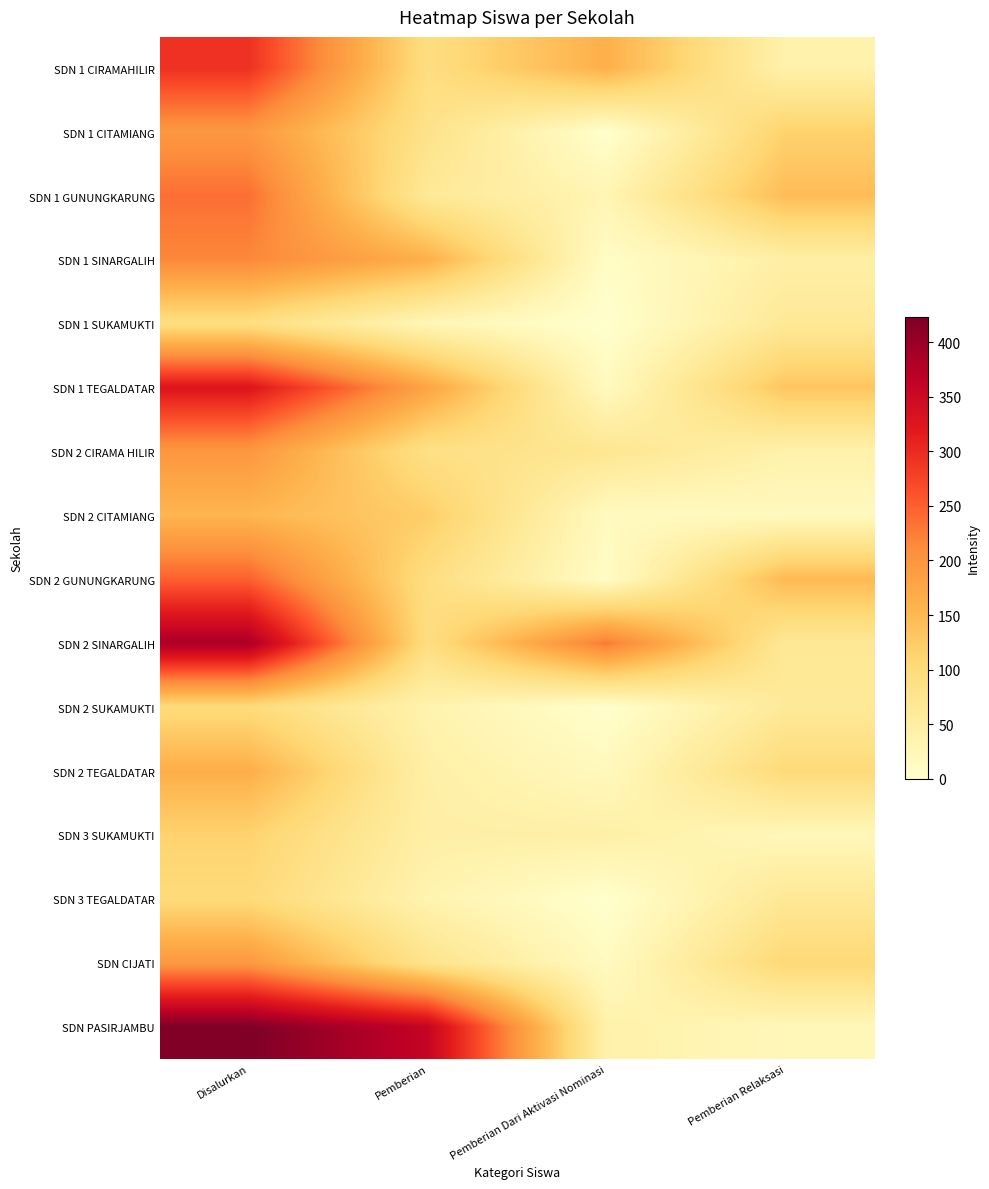

Which series changed the most between Disalurkan and Pemberian?

SDN 2 SINARGALIH